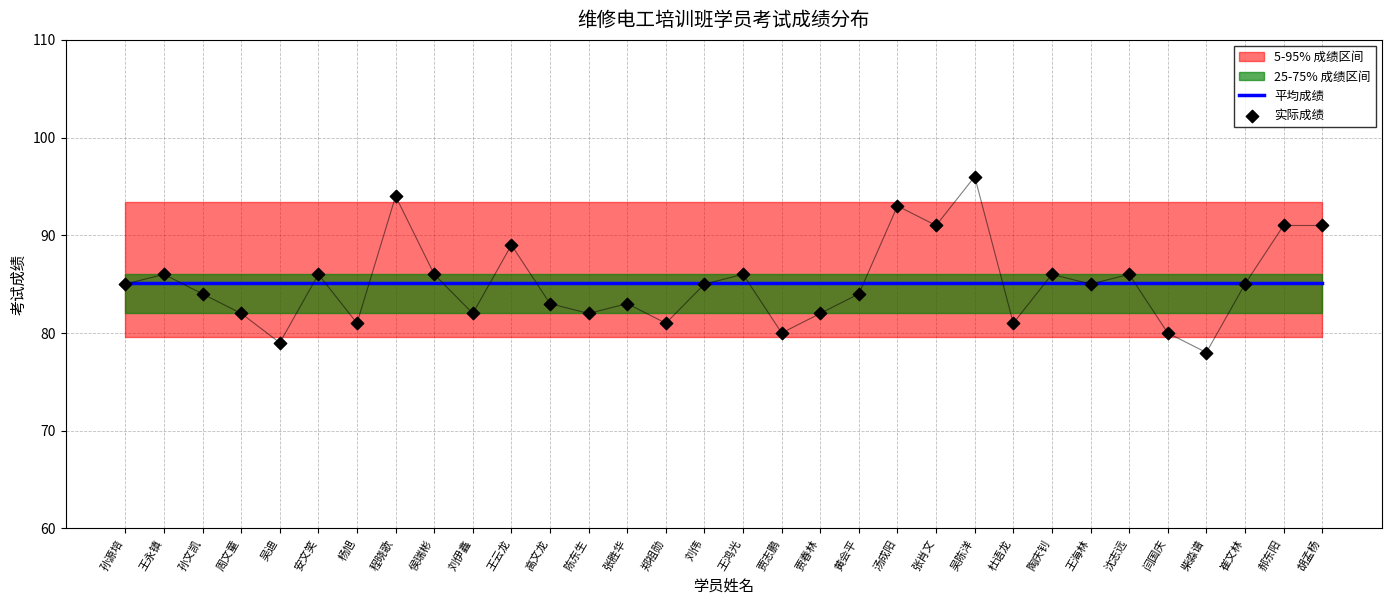

Which series has the largest total across all categories?

平均成绩